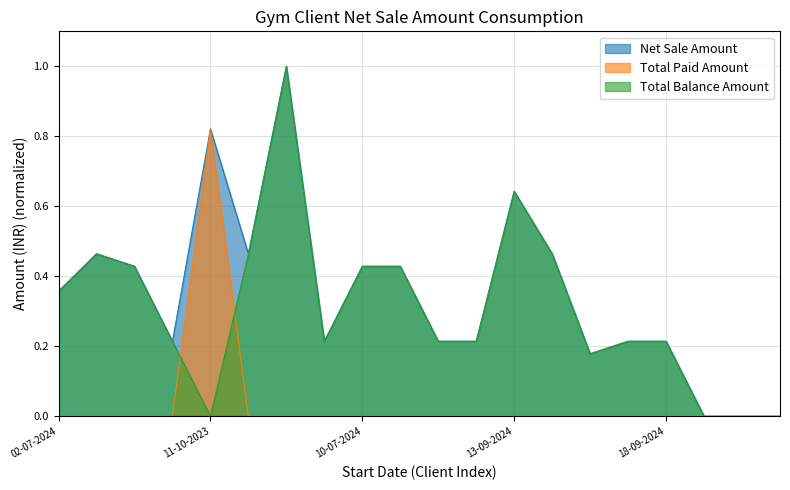

What is the maximum value shown in the chart?

1.0